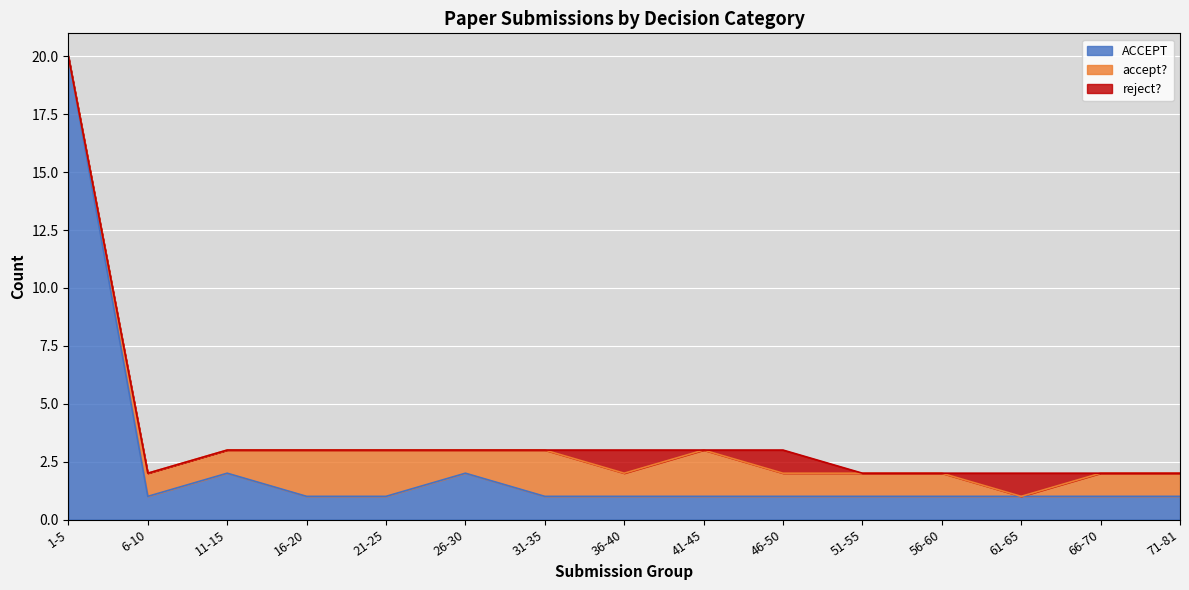

List the labels in order of ACCEPT value, smallest first.

6-10, 16-20, 21-25, 31-35, 36-40, 41-45, 46-50, 51-55, 56-60, 61-65, 66-70, 71-81, 11-15, 26-30, 1-5